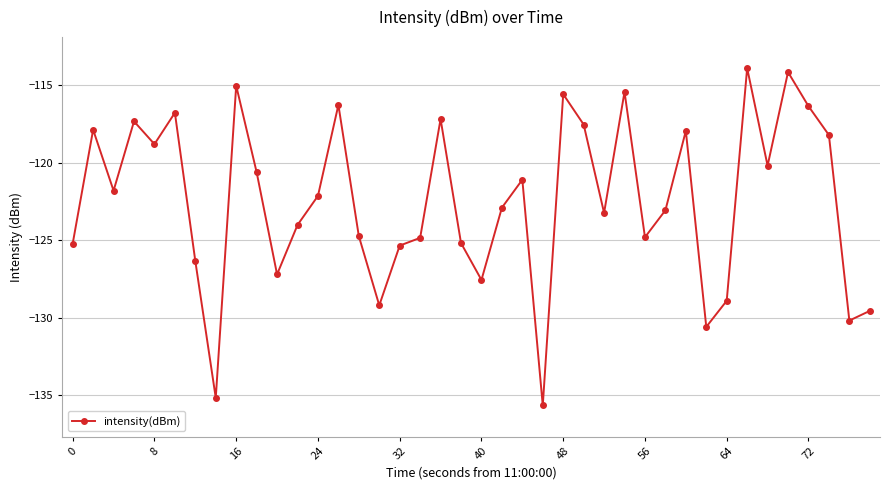

What is the value of the 11th point from the left?

-127.2